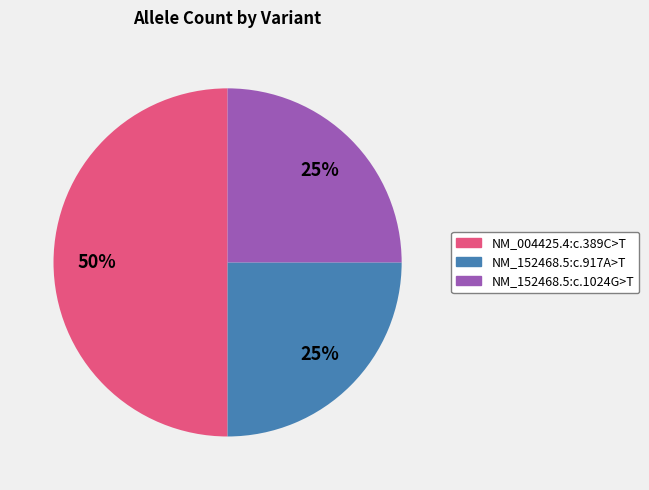

What is the largest slice in the pie chart?

NM_004425.4:c.389C>T